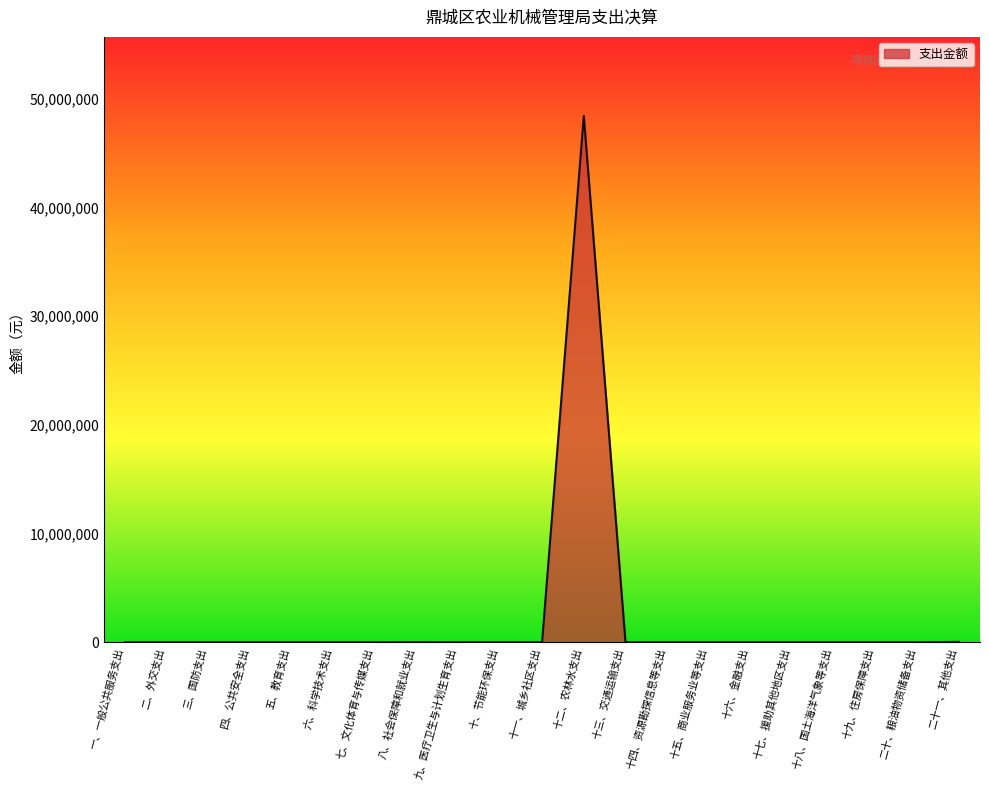

Does the chart display data point markers on the line(s)?

No